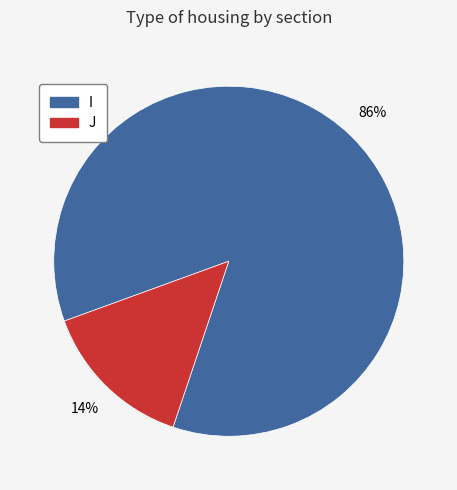

What is the largest slice in the pie chart?

I